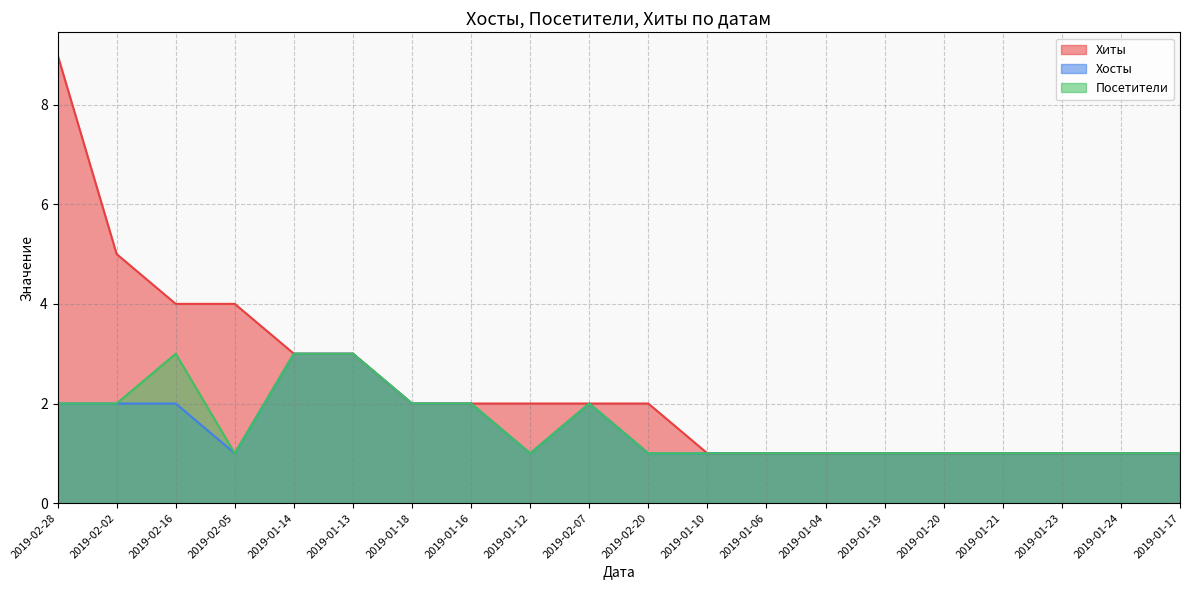

How many distinct data groups are displayed?

3